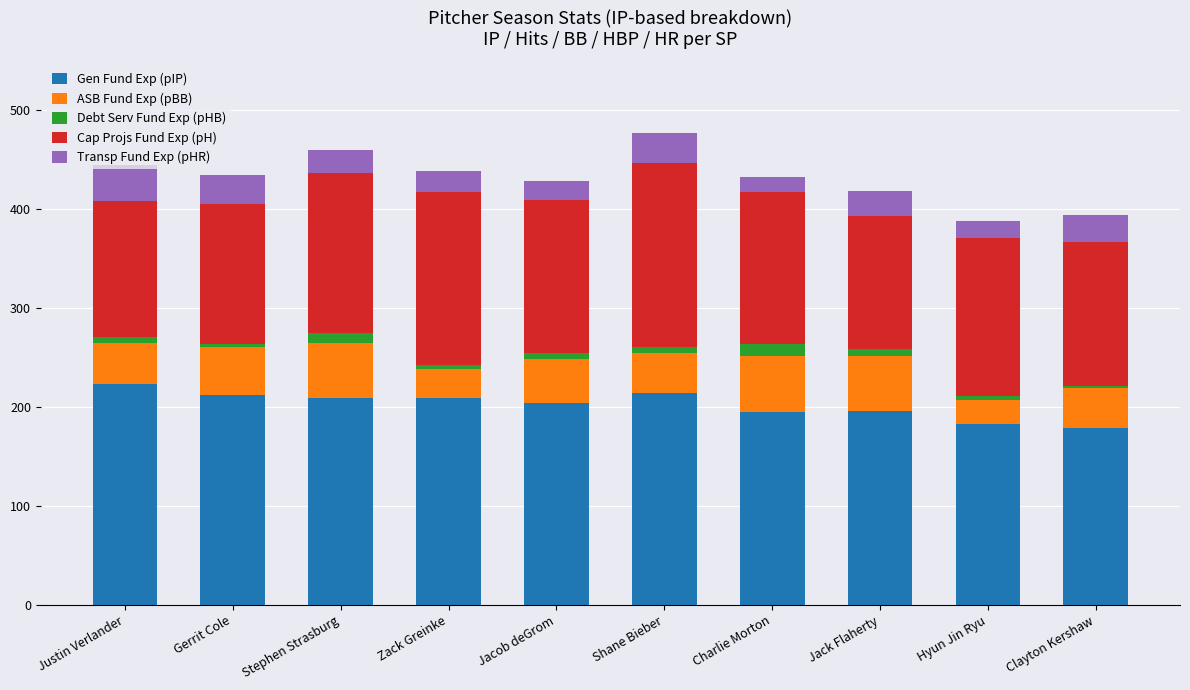

What is the minimum value for Gen Fund Exp (pIP)?

178.3